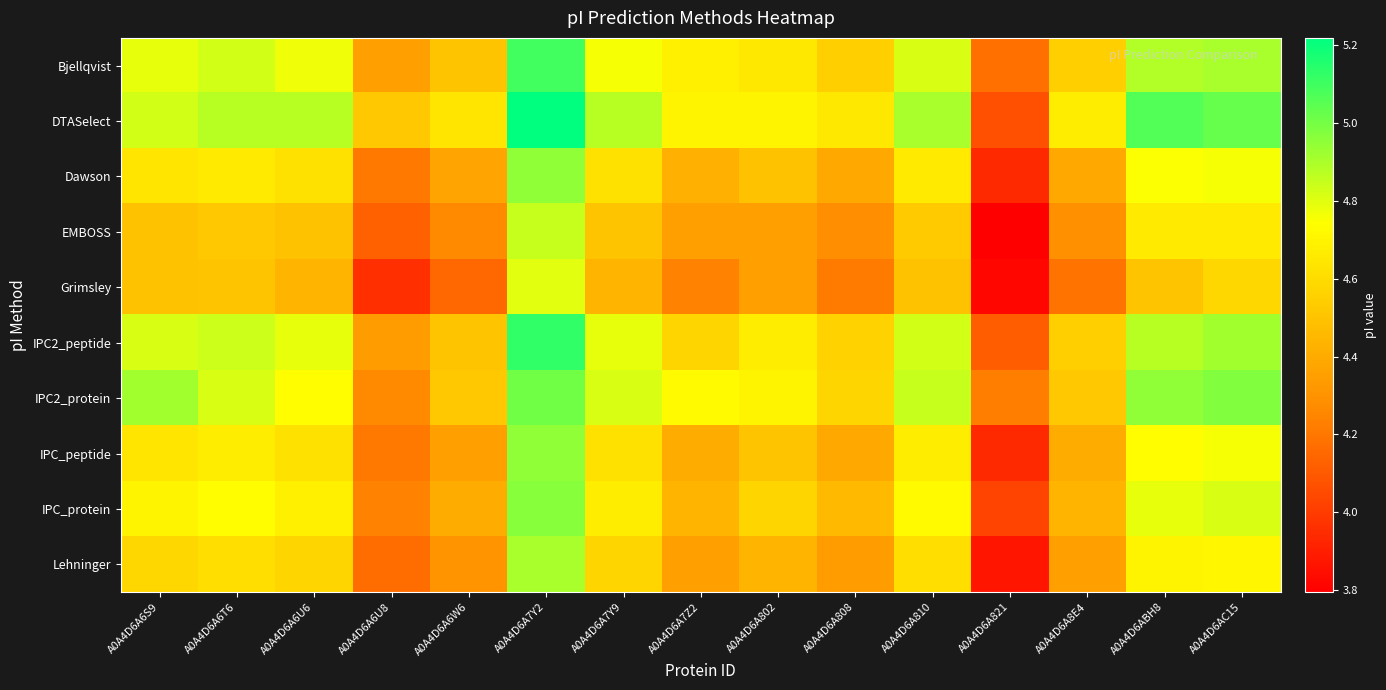

What is the spread (max minus min) of values at A0A4D6A7Y9?

0.4